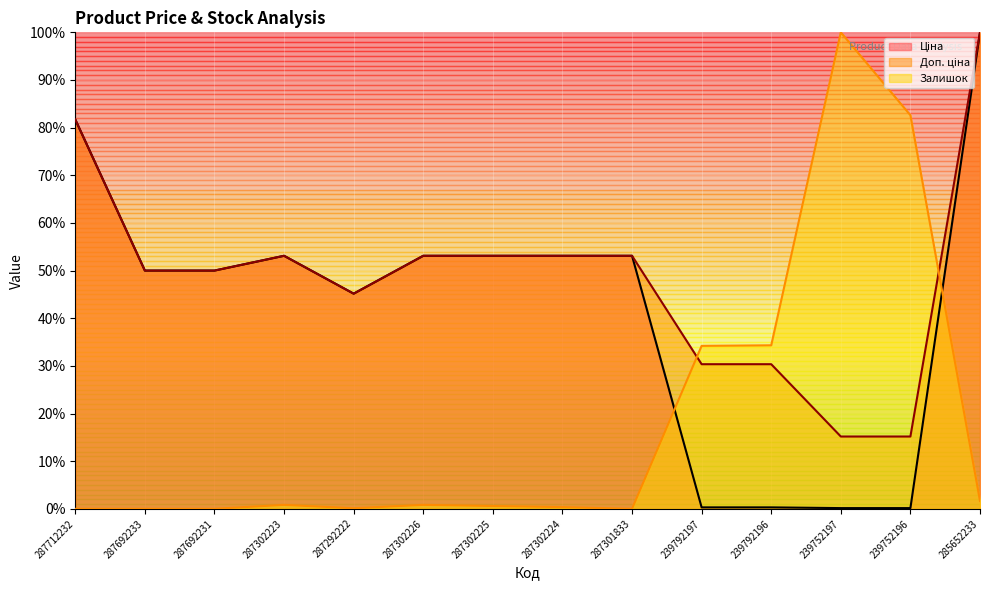

Which has a higher value, 287302224 or 287292222?

287302224